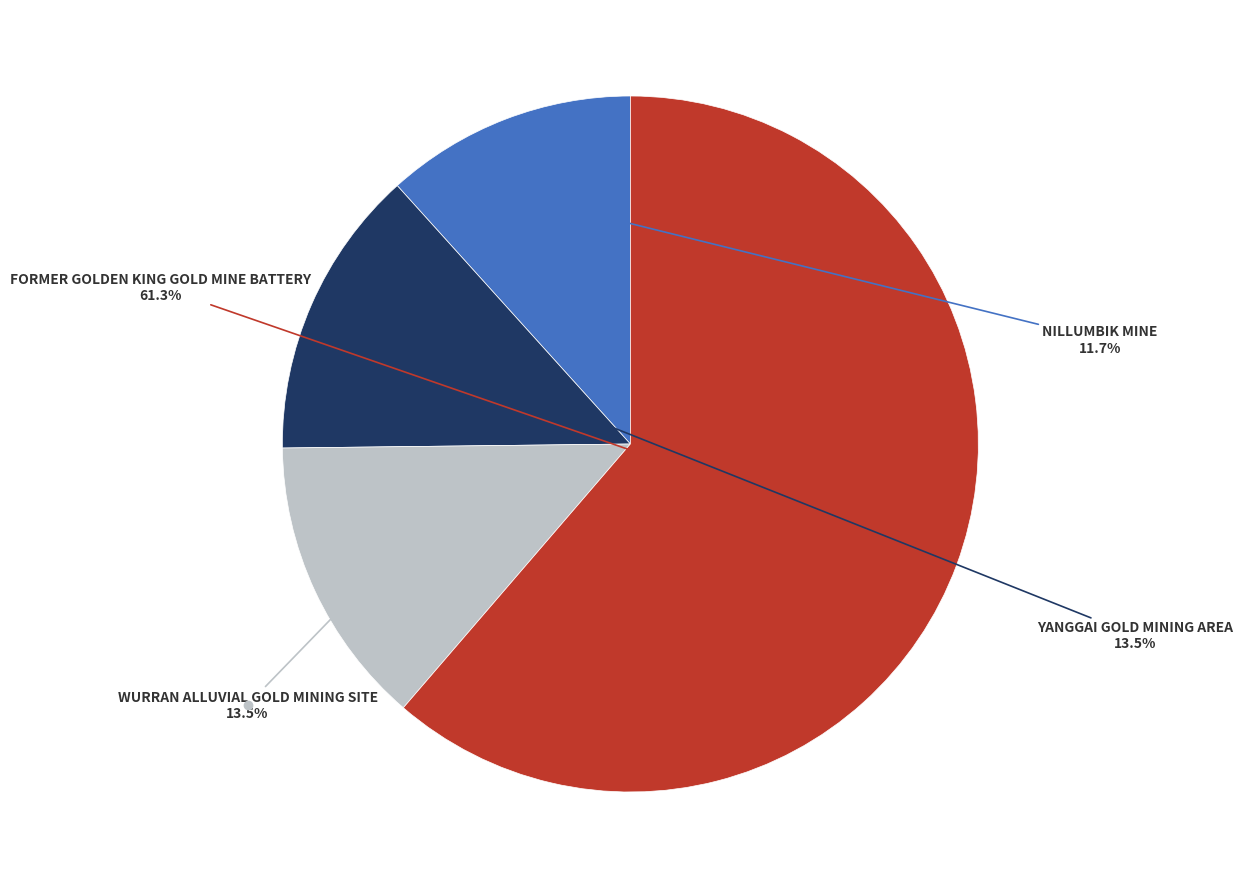

Is there any slice that represents more than half of the pie?

Yes